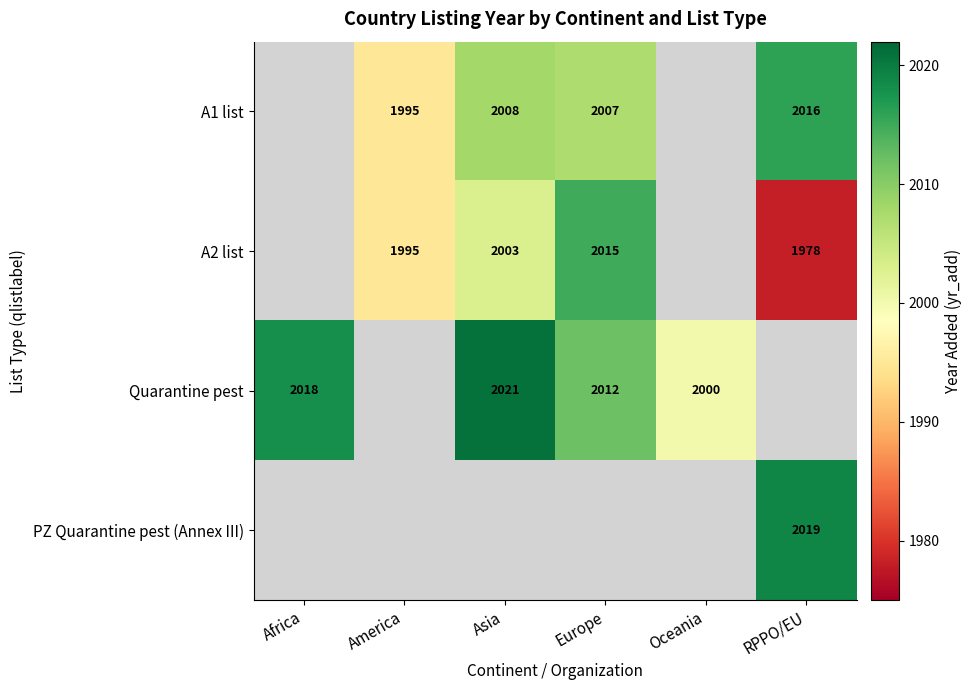

The A2 list series shows 941 at America. True or false?

False